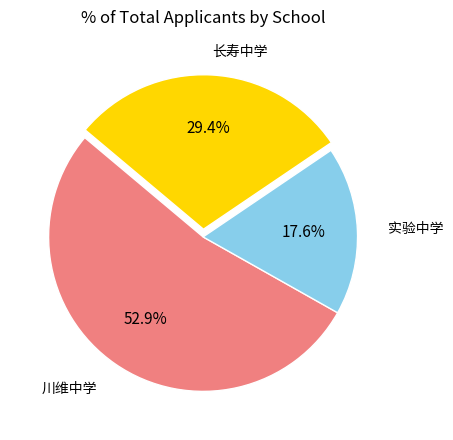

Is there any slice that represents more than half of the pie?

Yes